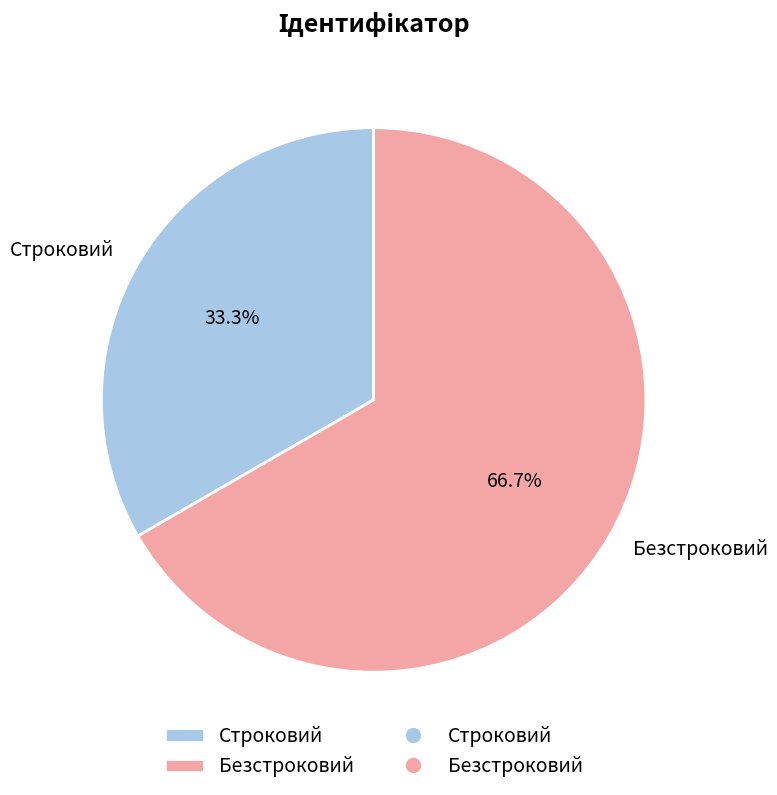

Does Безстроковий represent more than half of the total?

Yes